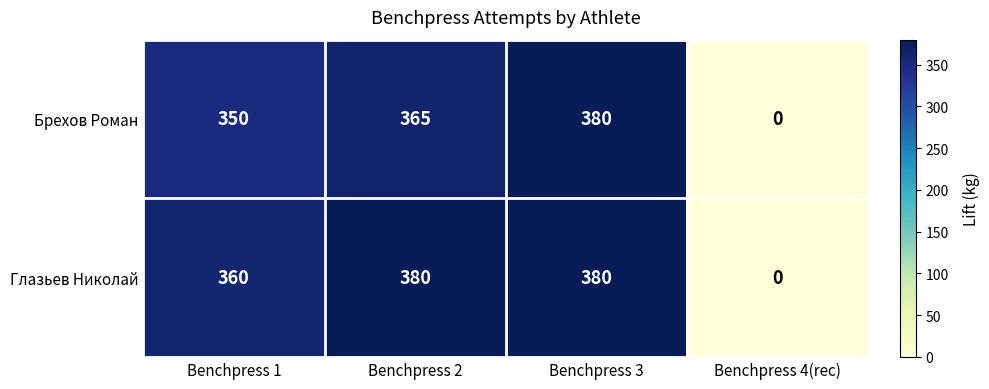

What is the difference between the second highest and second lowest values in the Глазьев Николай series?

20